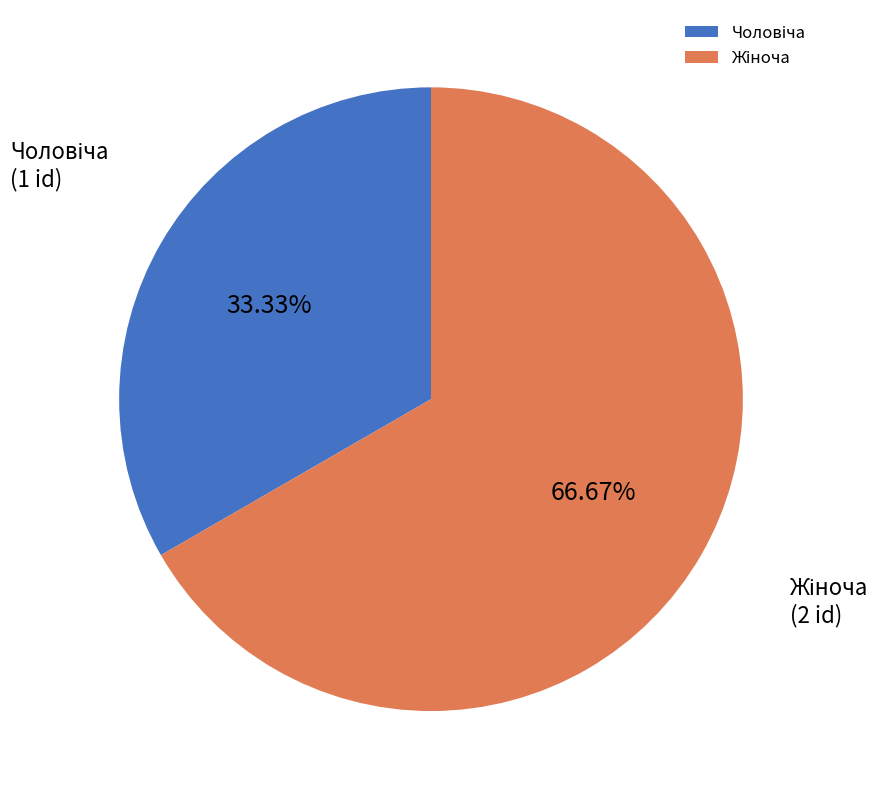

Does any single category account for the majority?

Yes